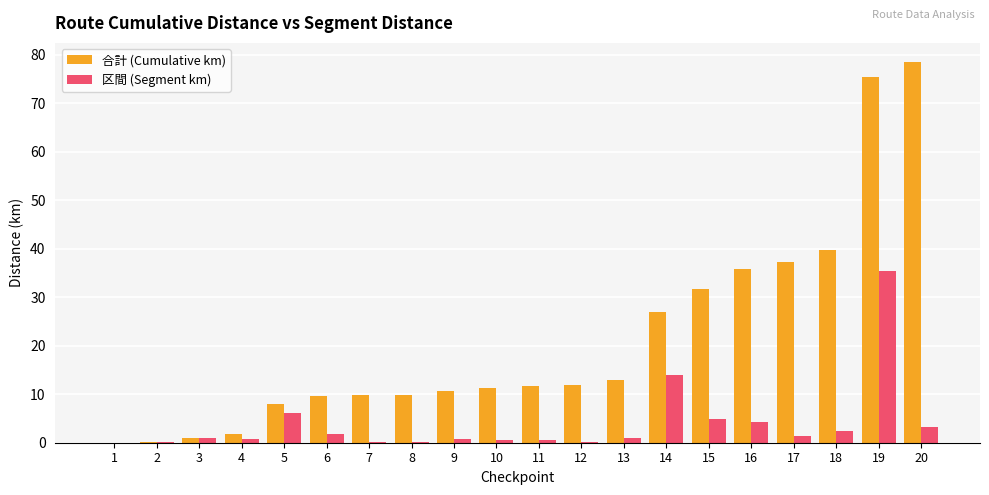

What is the maximum value shown in the chart?

78.5